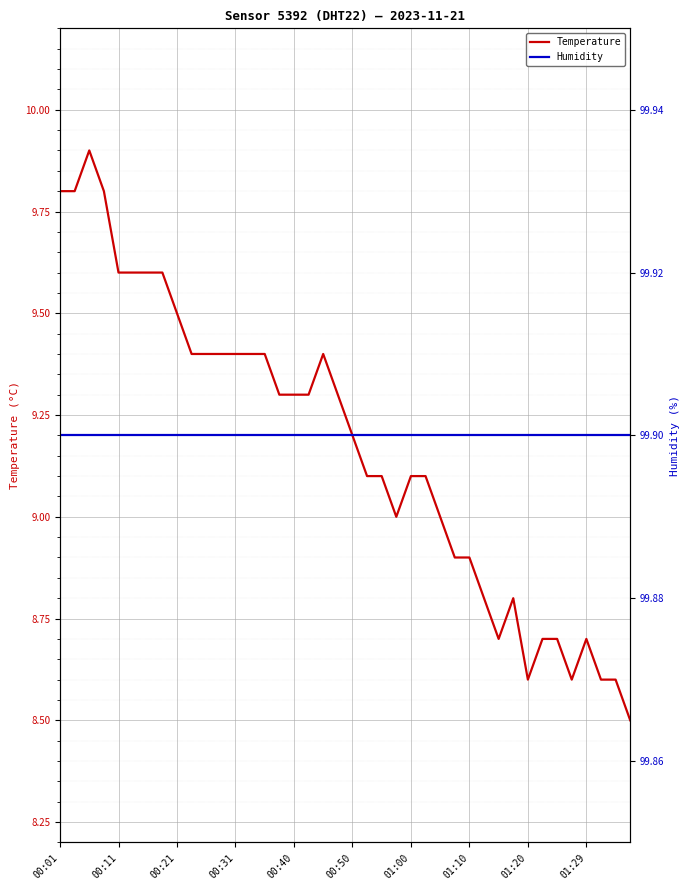

In Temperature, how many points are higher than both neighbors (excluding endpoints)?

4